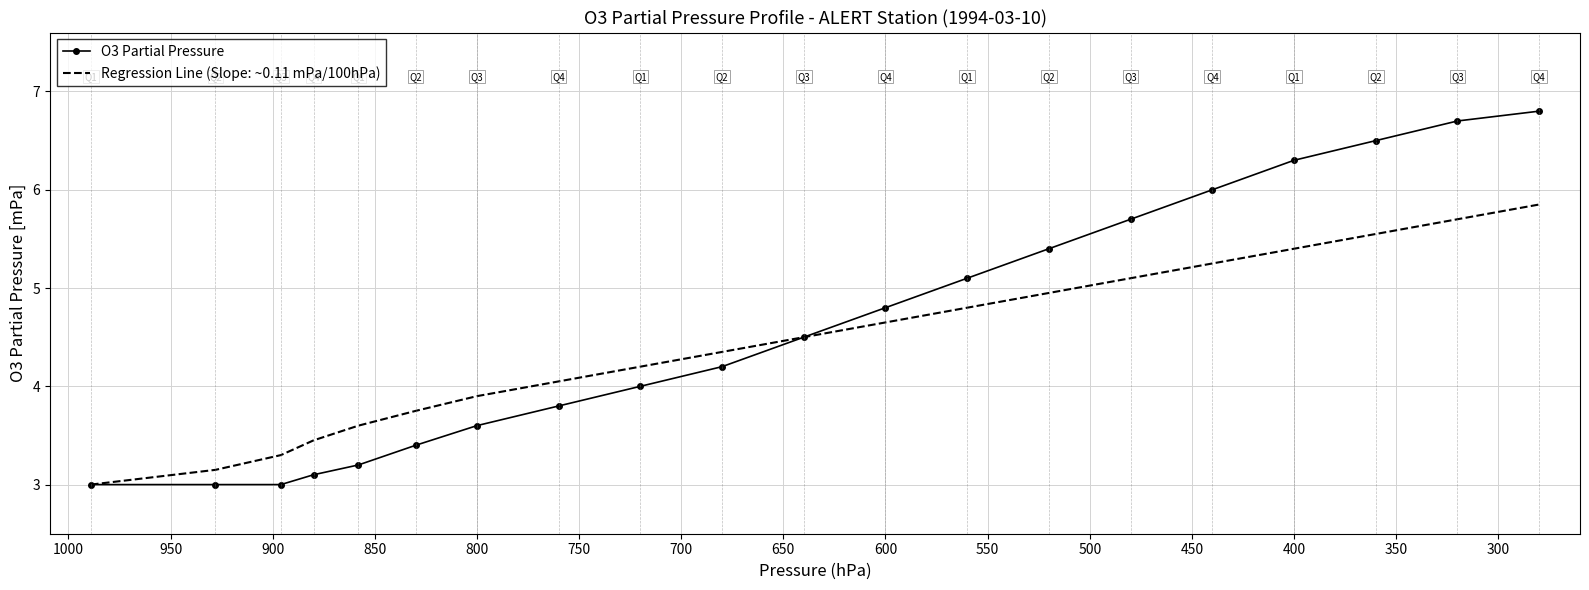

How many lines are shown in the chart?

2